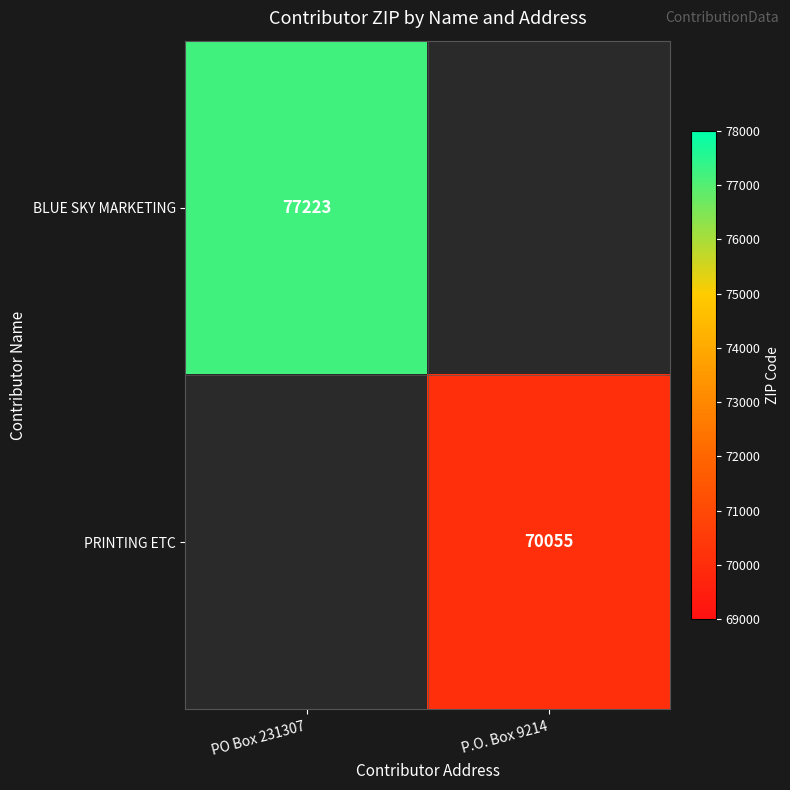

Between P.O. Box 9214 and PO Box 231307, which is larger?

PO Box 231307